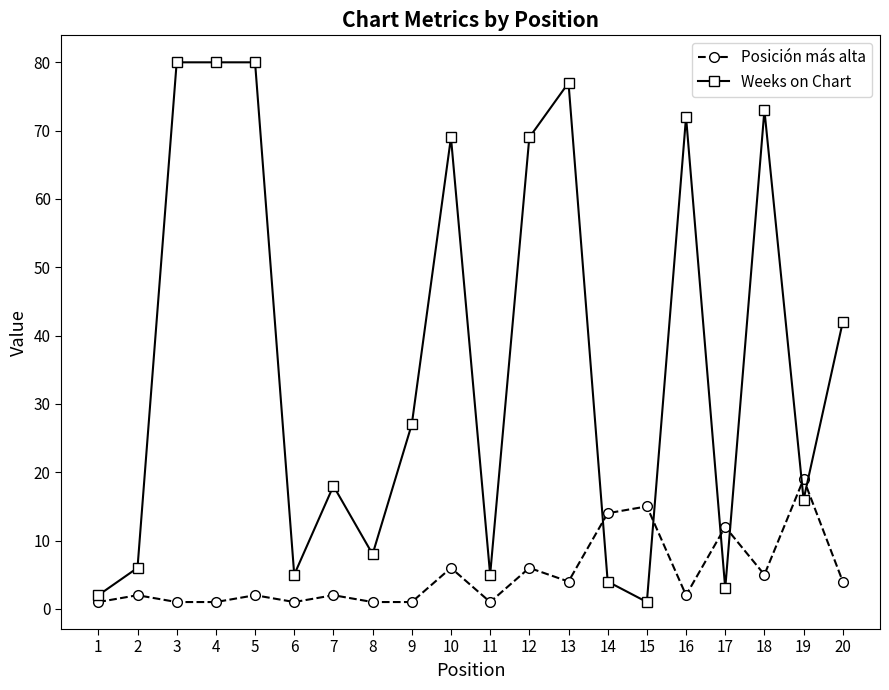

True or false: Weeks on Chart and Posición más alta intersect in this chart.

True